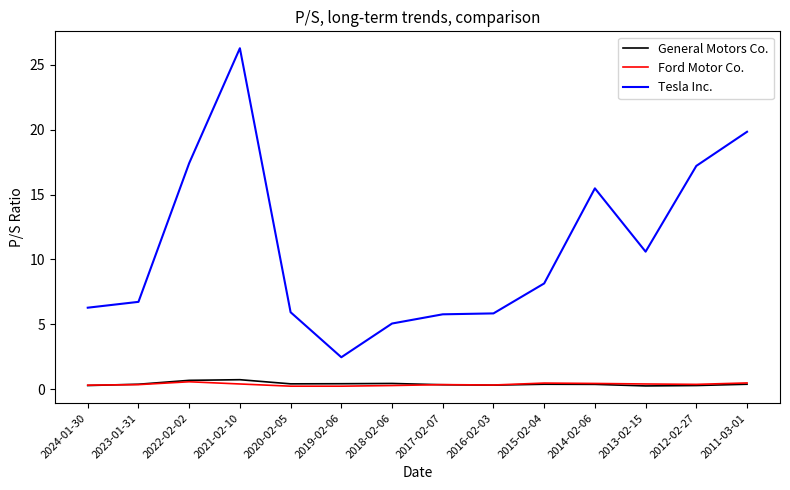

At how many categories does at least one series exceed 16?

4